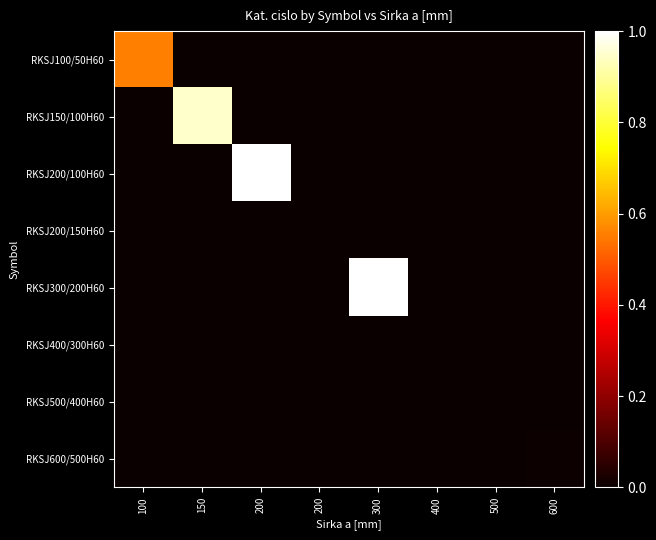

Which label corresponds to the largest value in the chart?

300